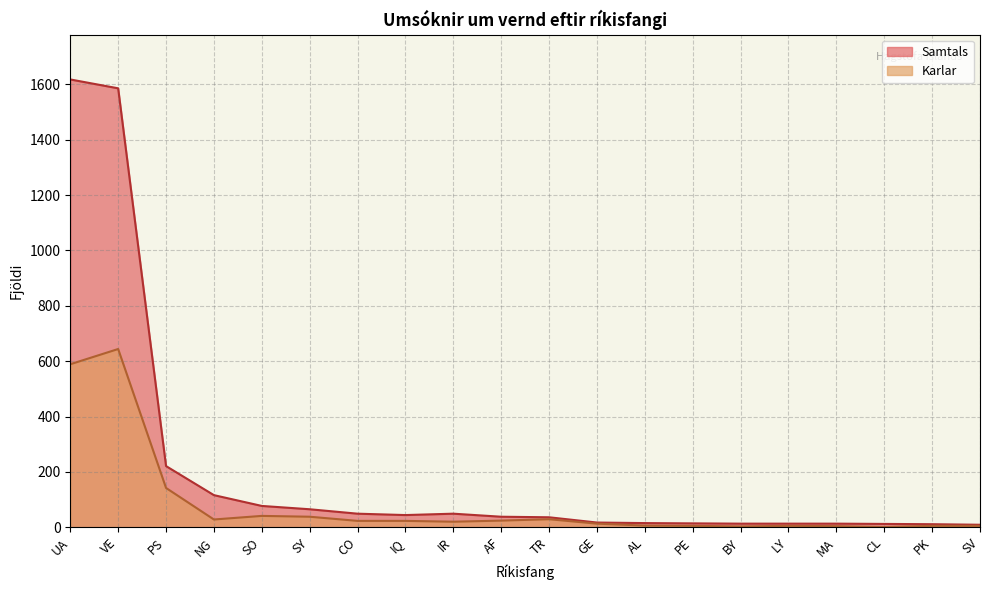

True or false: Samtals has a value of 44 at IQ.

True